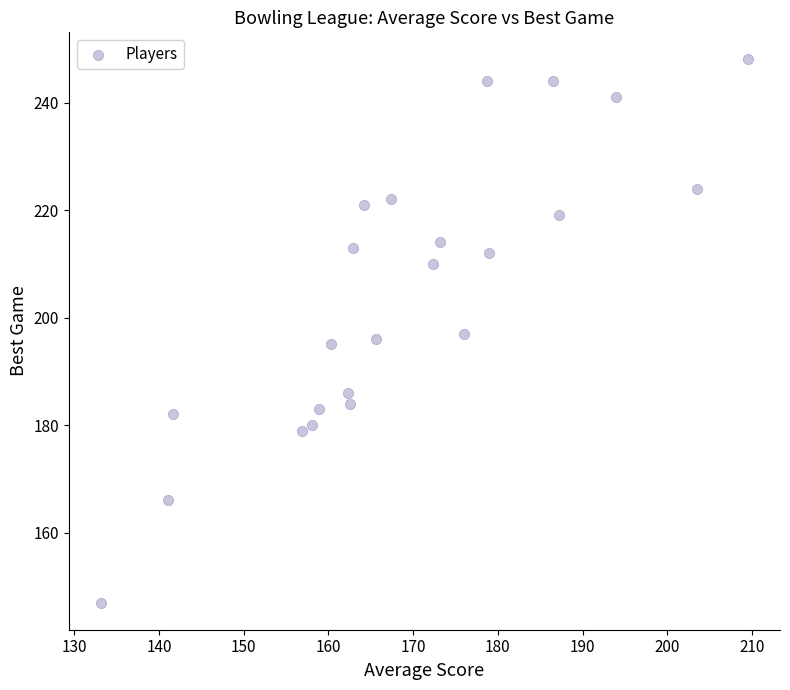

What is the range of Y values (max minus min)?

101